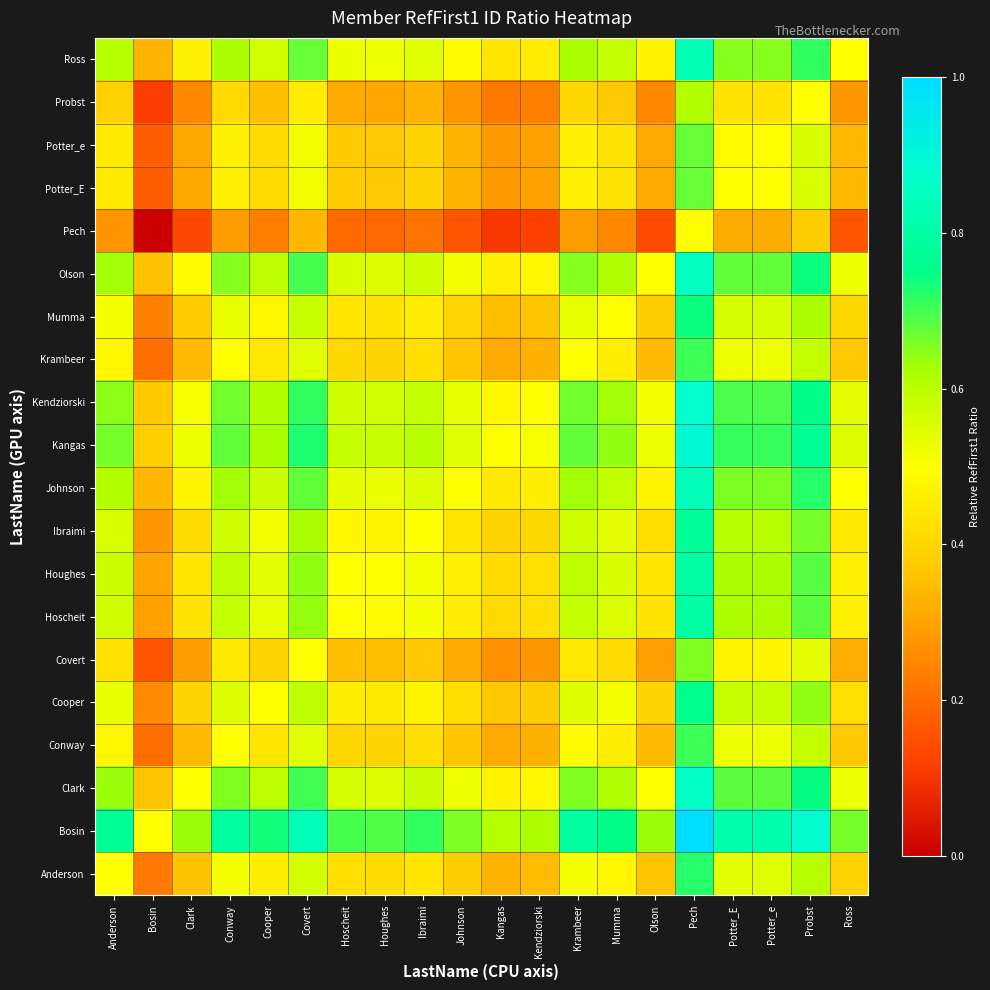

Reading right to left, extract all data points from this chart.

Anderson: Ross=0.4	Probst=0.6	Potter_e=0.5	Potter_E=0.5	Pech=0.7	Olson=0.4	Mumma=0.5	Krambeer=0.5	Kendziorski=0.3	Kangas=0.3	Johnson=0.4	Ibraimi=0.4	Houghes=0.4	Hoscheit=0.4	Covert=0.6	Cooper=0.5	Conway=0.5	Clark=0.4	Bosin=0.2	Anderson=0.5
Bosin: Ross=0.7	Probst=0.9	Potter_e=0.8	Potter_E=0.8	Pech=1.0	Olson=0.6	Mumma=0.8	Krambeer=0.8	Kendziorski=0.6	Kangas=0.6	Johnson=0.7	Ibraimi=0.7	Houghes=0.7	Hoscheit=0.7	Covert=0.8	Cooper=0.7	Conway=0.8	Clark=0.6	Bosin=0.5	Anderson=0.8
Clark: Ross=0.5	Probst=0.7	Potter_e=0.7	Potter_E=0.7	Pech=0.9	Olson=0.5	Mumma=0.6	Krambeer=0.7	Kendziorski=0.5	Kangas=0.5	Johnson=0.5	Ibraimi=0.6	Houghes=0.6	Hoscheit=0.6	Covert=0.7	Cooper=0.6	Conway=0.7	Clark=0.5	Bosin=0.4	Anderson=0.6
Conway: Ross=0.4	Probst=0.6	Potter_e=0.5	Potter_E=0.5	Pech=0.7	Olson=0.3	Mumma=0.5	Krambeer=0.5	Kendziorski=0.3	Kangas=0.3	Johnson=0.4	Ibraimi=0.4	Houghes=0.4	Hoscheit=0.4	Covert=0.5	Cooper=0.4	Conway=0.5	Clark=0.3	Bosin=0.2	Anderson=0.5
Cooper: Ross=0.4	Probst=0.6	Potter_e=0.6	Potter_E=0.6	Pech=0.8	Olson=0.4	Mumma=0.5	Krambeer=0.6	Kendziorski=0.4	Kangas=0.4	Johnson=0.4	Ibraimi=0.5	Houghes=0.5	Hoscheit=0.5	Covert=0.6	Cooper=0.5	Conway=0.6	Clark=0.4	Bosin=0.3	Anderson=0.5
Covert: Ross=0.3	Probst=0.5	Potter_e=0.5	Potter_E=0.5	Pech=0.7	Olson=0.3	Mumma=0.4	Krambeer=0.4	Kendziorski=0.3	Kangas=0.3	Johnson=0.3	Ibraimi=0.4	Houghes=0.3	Hoscheit=0.4	Covert=0.5	Cooper=0.4	Conway=0.4	Clark=0.3	Bosin=0.2	Anderson=0.4
Hoscheit: Ross=0.5	Probst=0.7	Potter_e=0.6	Potter_E=0.6	Pech=0.8	Olson=0.4	Mumma=0.6	Krambeer=0.6	Kendziorski=0.4	Kangas=0.4	Johnson=0.5	Ibraimi=0.5	Houghes=0.5	Hoscheit=0.5	Covert=0.6	Cooper=0.5	Conway=0.6	Clark=0.4	Bosin=0.3	Anderson=0.6
Houghes: Ross=0.5	Probst=0.7	Potter_e=0.6	Potter_E=0.6	Pech=0.8	Olson=0.4	Mumma=0.6	Krambeer=0.6	Kendziorski=0.4	Kangas=0.4	Johnson=0.5	Ibraimi=0.5	Houghes=0.5	Hoscheit=0.5	Covert=0.6	Cooper=0.5	Conway=0.6	Clark=0.4	Bosin=0.3	Anderson=0.6
Ibraimi: Ross=0.4	Probst=0.7	Potter_e=0.6	Potter_E=0.6	Pech=0.8	Olson=0.4	Mumma=0.5	Krambeer=0.6	Kendziorski=0.4	Kangas=0.4	Johnson=0.4	Ibraimi=0.5	Houghes=0.5	Hoscheit=0.5	Covert=0.6	Cooper=0.5	Conway=0.6	Clark=0.4	Bosin=0.3	Anderson=0.6
Johnson: Ross=0.5	Probst=0.7	Potter_e=0.7	Potter_E=0.7	Pech=0.8	Olson=0.5	Mumma=0.6	Krambeer=0.6	Kendziorski=0.5	Kangas=0.4	Johnson=0.5	Ibraimi=0.6	Houghes=0.5	Hoscheit=0.5	Covert=0.7	Cooper=0.6	Conway=0.6	Clark=0.5	Bosin=0.3	Anderson=0.6
Kangas: Ross=0.6	Probst=0.8	Potter_e=0.7	Potter_E=0.7	Pech=0.9	Olson=0.5	Mumma=0.6	Krambeer=0.7	Kendziorski=0.5	Kangas=0.5	Johnson=0.5	Ibraimi=0.6	Houghes=0.6	Hoscheit=0.6	Covert=0.7	Cooper=0.6	Conway=0.7	Clark=0.5	Bosin=0.4	Anderson=0.7
Kendziorski: Ross=0.5	Probst=0.8	Potter_e=0.7	Potter_E=0.7	Pech=0.9	Olson=0.5	Mumma=0.6	Krambeer=0.7	Kendziorski=0.5	Kangas=0.5	Johnson=0.5	Ibraimi=0.6	Houghes=0.6	Hoscheit=0.6	Covert=0.7	Cooper=0.6	Conway=0.7	Clark=0.5	Bosin=0.4	Anderson=0.6
Krambeer: Ross=0.4	Probst=0.6	Potter_e=0.5	Potter_E=0.5	Pech=0.7	Olson=0.3	Mumma=0.5	Krambeer=0.5	Kendziorski=0.3	Kangas=0.3	Johnson=0.4	Ibraimi=0.4	Houghes=0.4	Hoscheit=0.4	Covert=0.5	Cooper=0.4	Conway=0.5	Clark=0.3	Bosin=0.2	Anderson=0.5
Mumma: Ross=0.4	Probst=0.6	Potter_e=0.6	Potter_E=0.6	Pech=0.7	Olson=0.4	Mumma=0.5	Krambeer=0.5	Kendziorski=0.4	Kangas=0.4	Johnson=0.4	Ibraimi=0.5	Houghes=0.4	Hoscheit=0.4	Covert=0.6	Cooper=0.5	Conway=0.5	Clark=0.4	Bosin=0.2	Anderson=0.5
Olson: Ross=0.5	Probst=0.7	Potter_e=0.7	Potter_E=0.7	Pech=0.9	Olson=0.5	Mumma=0.6	Krambeer=0.6	Kendziorski=0.5	Kangas=0.5	Johnson=0.5	Ibraimi=0.6	Houghes=0.6	Hoscheit=0.6	Covert=0.7	Cooper=0.6	Conway=0.7	Clark=0.5	Bosin=0.4	Anderson=0.6
Pech: Ross=0.2	Probst=0.4	Potter_e=0.3	Potter_E=0.3	Pech=0.5	Olson=0.1	Mumma=0.3	Krambeer=0.3	Kendziorski=0.1	Kangas=0.1	Johnson=0.2	Ibraimi=0.2	Houghes=0.2	Hoscheit=0.2	Covert=0.3	Cooper=0.2	Conway=0.3	Clark=0.1	Bosin=0.0	Anderson=0.3
Potter_E: Ross=0.3	Probst=0.6	Potter_e=0.5	Potter_E=0.5	Pech=0.7	Olson=0.3	Mumma=0.4	Krambeer=0.5	Kendziorski=0.3	Kangas=0.3	Johnson=0.3	Ibraimi=0.4	Houghes=0.4	Hoscheit=0.4	Covert=0.5	Cooper=0.4	Conway=0.5	Clark=0.3	Bosin=0.2	Anderson=0.4
Potter_e: Ross=0.3	Probst=0.6	Potter_e=0.5	Potter_E=0.5	Pech=0.7	Olson=0.3	Mumma=0.4	Krambeer=0.5	Kendziorski=0.3	Kangas=0.3	Johnson=0.3	Ibraimi=0.4	Houghes=0.4	Hoscheit=0.4	Covert=0.5	Cooper=0.4	Conway=0.5	Clark=0.3	Bosin=0.2	Anderson=0.4
Probst: Ross=0.3	Probst=0.5	Potter_e=0.4	Potter_E=0.4	Pech=0.6	Olson=0.3	Mumma=0.4	Krambeer=0.4	Kendziorski=0.2	Kangas=0.2	Johnson=0.3	Ibraimi=0.3	Houghes=0.3	Hoscheit=0.3	Covert=0.5	Cooper=0.4	Conway=0.4	Clark=0.3	Bosin=0.1	Anderson=0.4
Ross: Ross=0.5	Probst=0.7	Potter_e=0.7	Potter_E=0.7	Pech=0.8	Olson=0.5	Mumma=0.6	Krambeer=0.6	Kendziorski=0.5	Kangas=0.4	Johnson=0.5	Ibraimi=0.5	Houghes=0.5	Hoscheit=0.5	Covert=0.7	Cooper=0.6	Conway=0.6	Clark=0.5	Bosin=0.3	Anderson=0.6